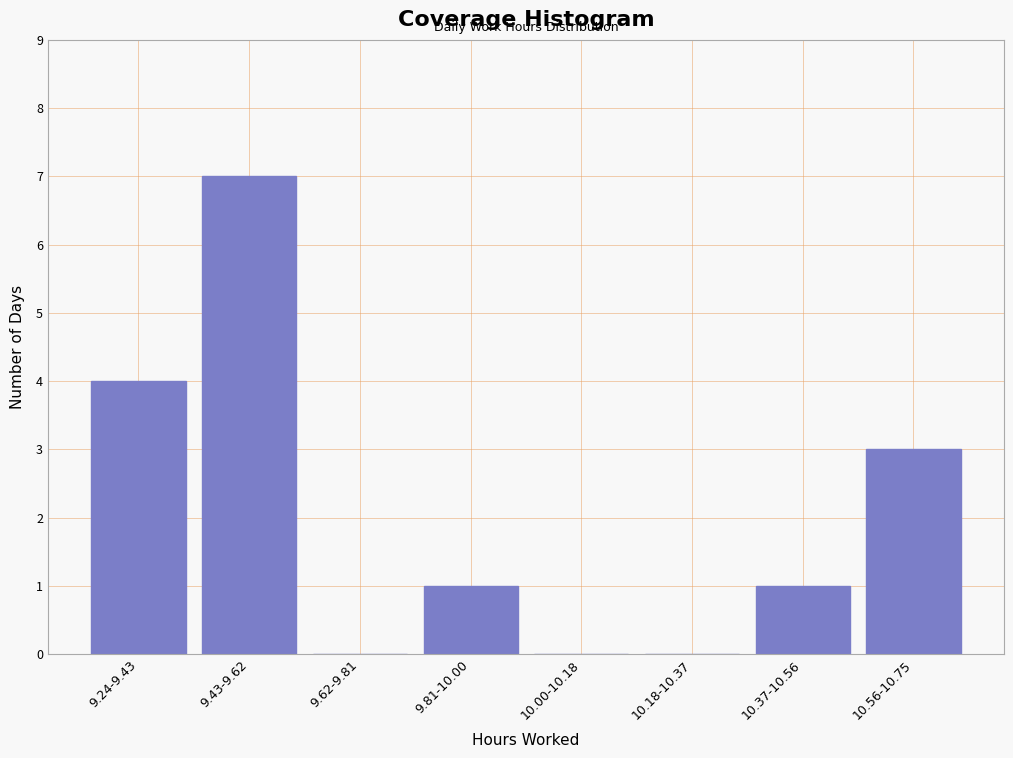

Reading right to left, list all the values displayed in this chart.

10.56-10.75=3	10.37-10.56=1	10.18-10.37=0	10.00-10.18=0	9.81-10.00=1	9.62-9.81=0	9.43-9.62=7	9.24-9.43=4